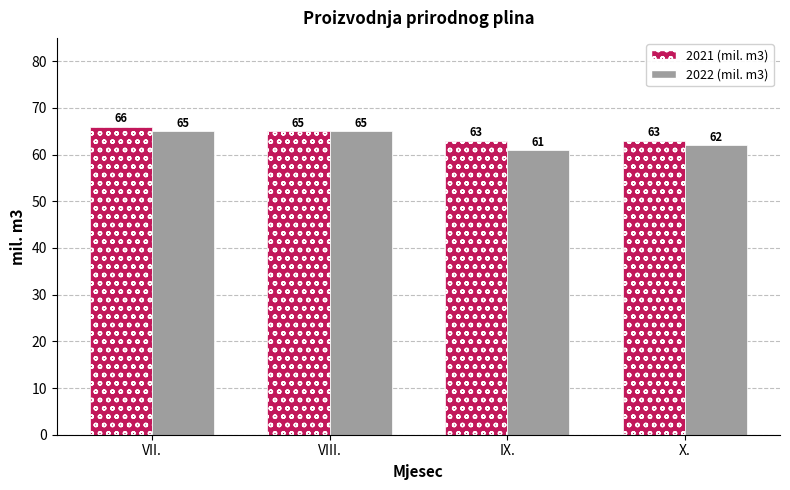

The 2021 (mil. m3) series shows 63 at X.. True or false?

True